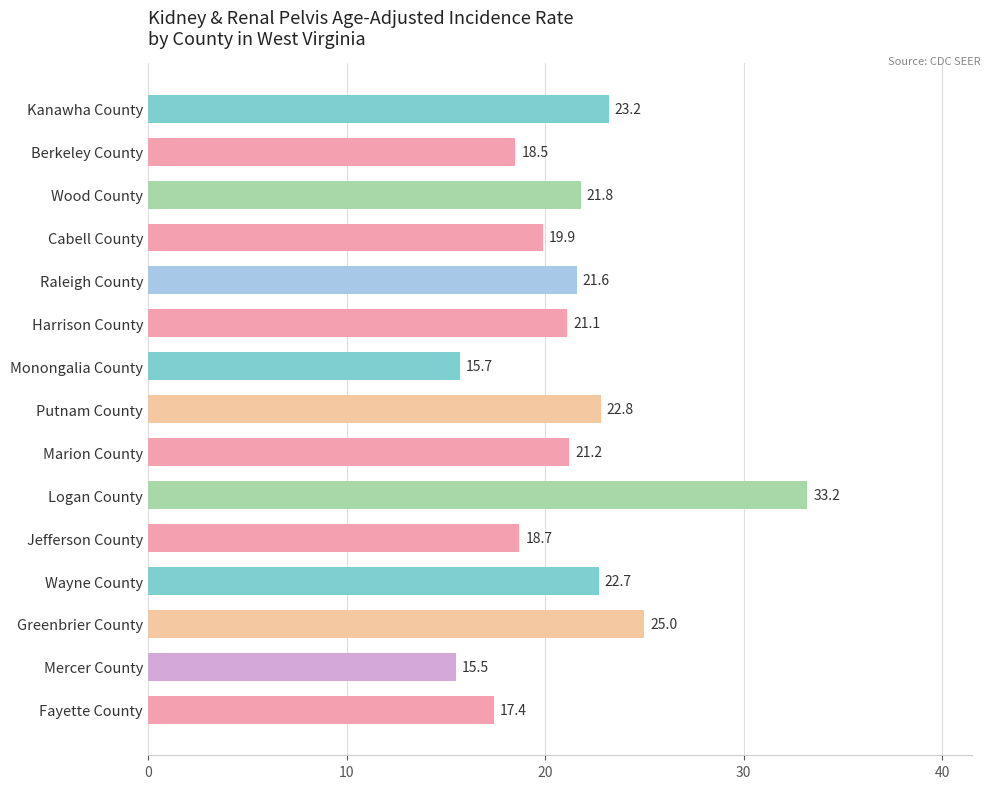

What is the sum of all values?

318.3